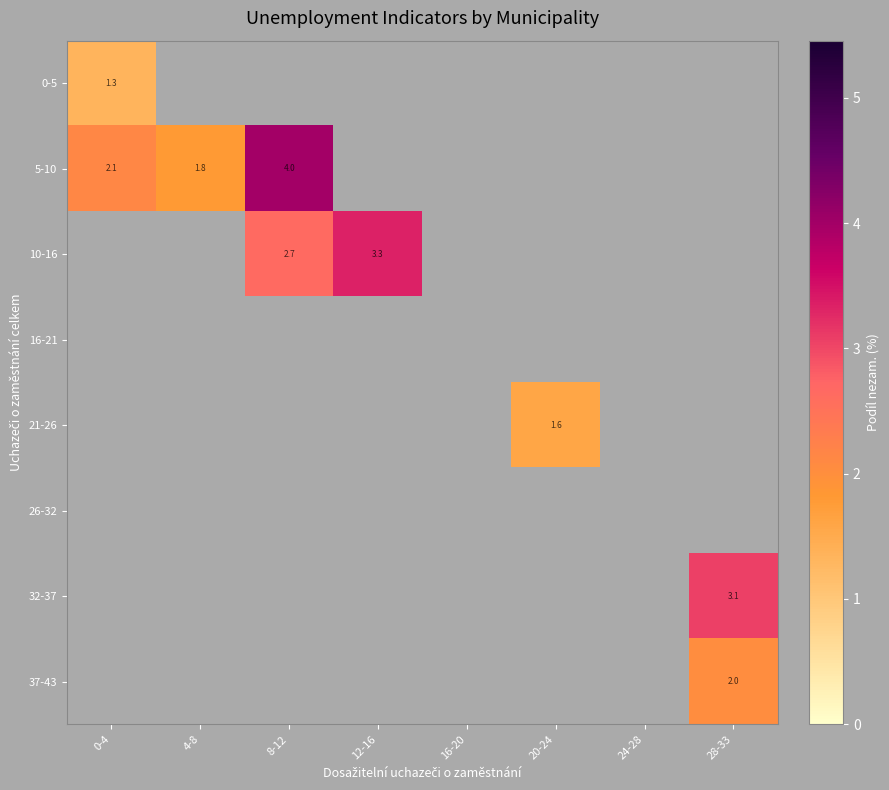

How many values in 0-5 are above zero?

1